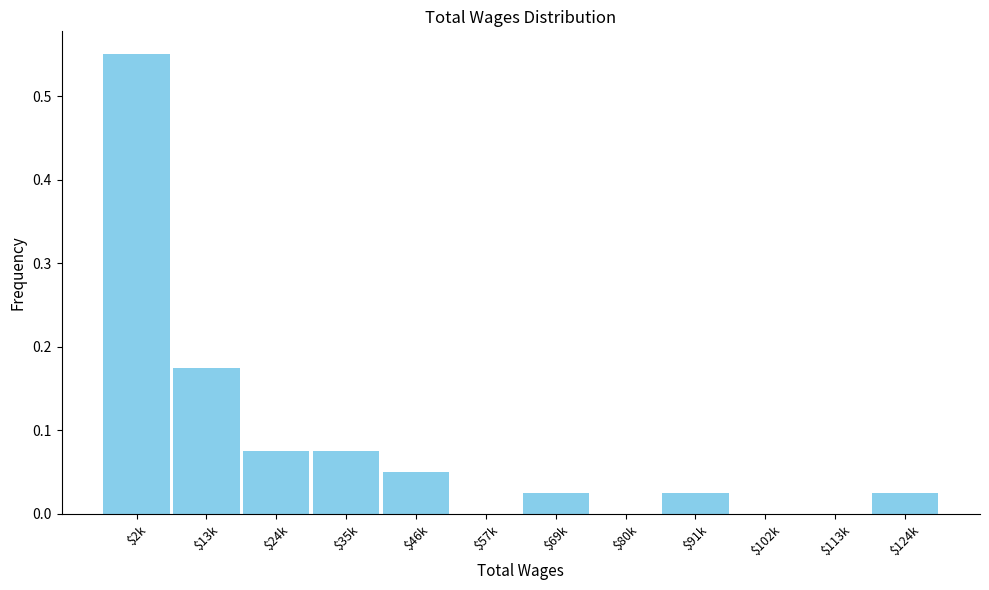

What is the sum of all values?

1.0